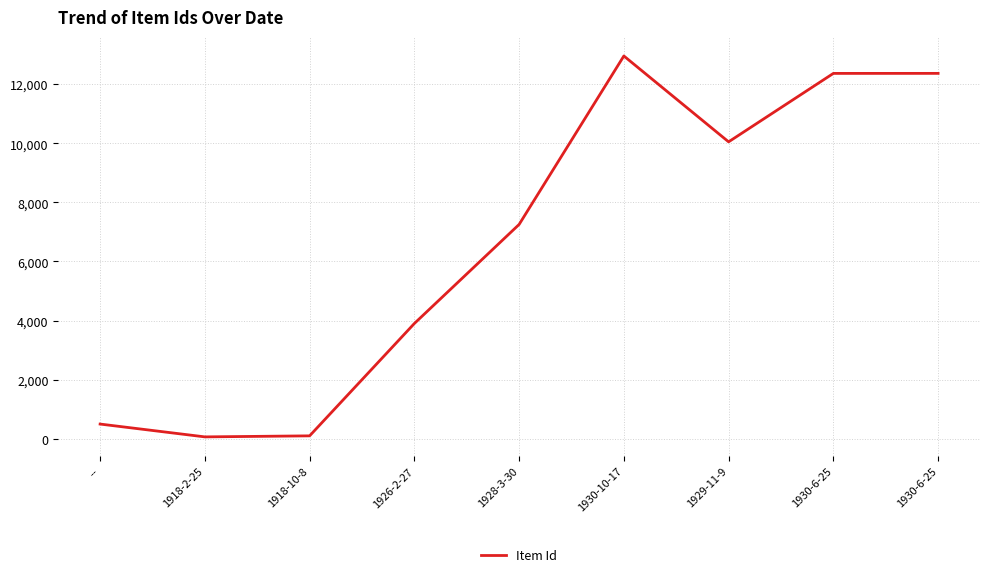

Does the chart display data point markers on the line(s)?

No